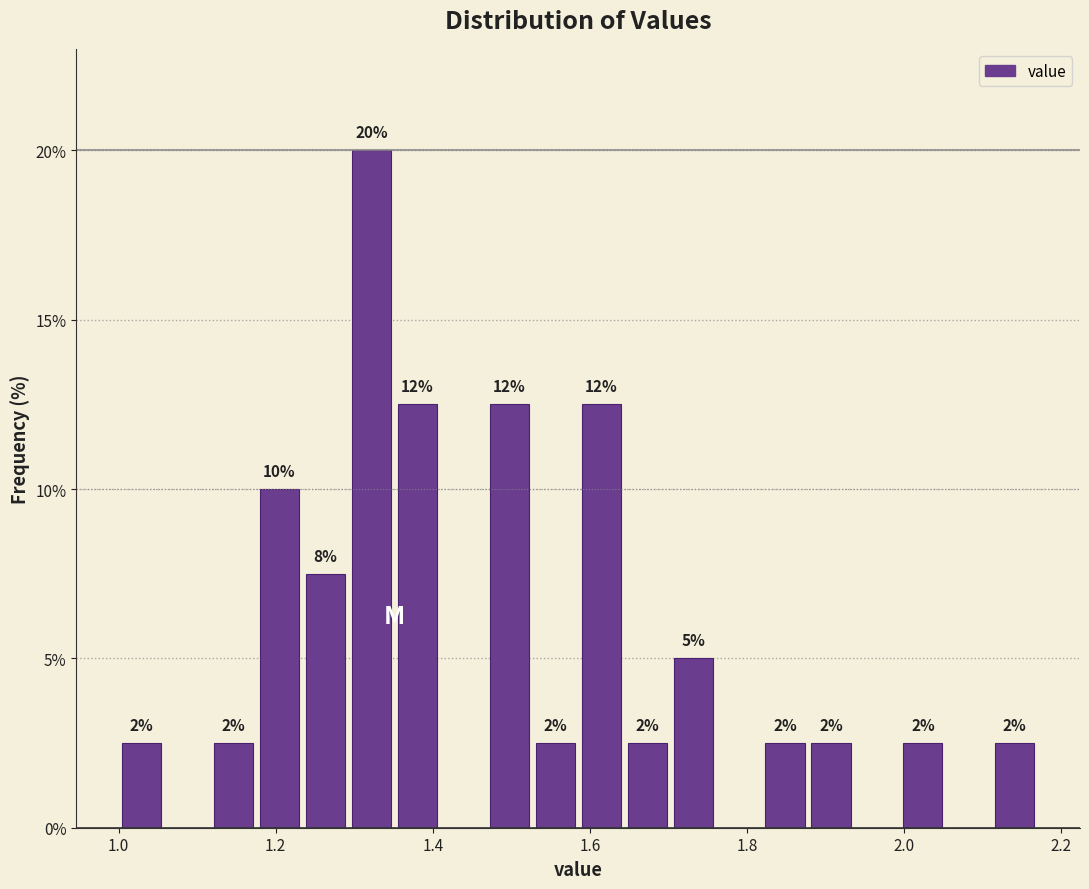

Read against the x-axis, roughly where is the centre of the tallest bar?

1.32